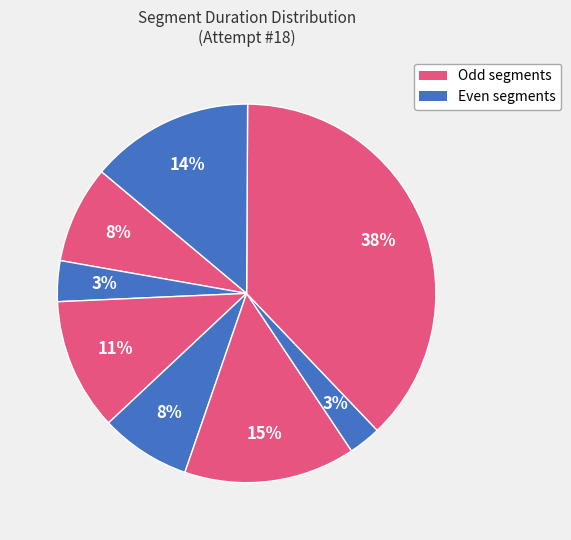

Does any single category account for the majority?

No